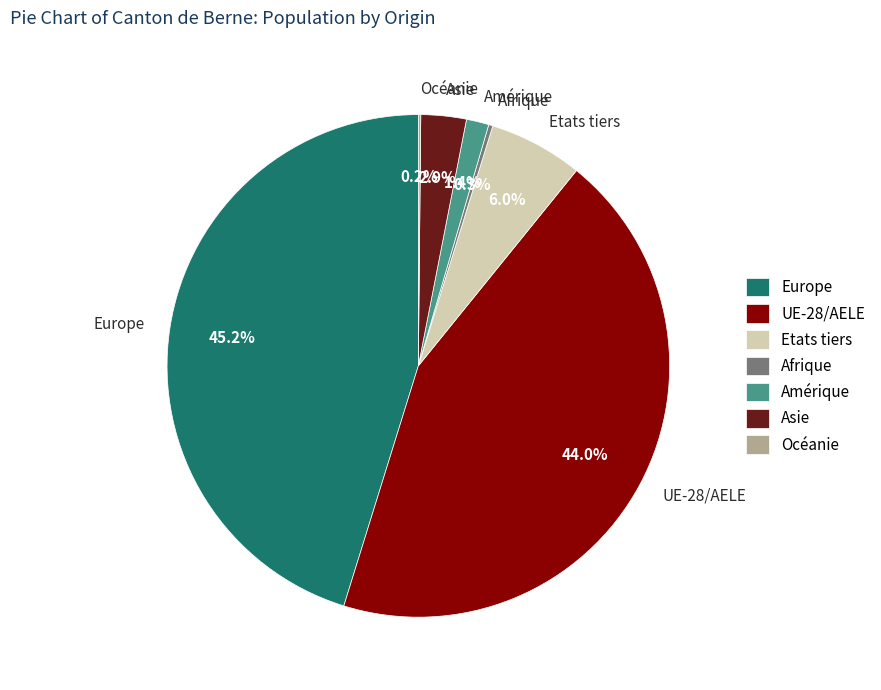

Which slice is the largest?

Europe